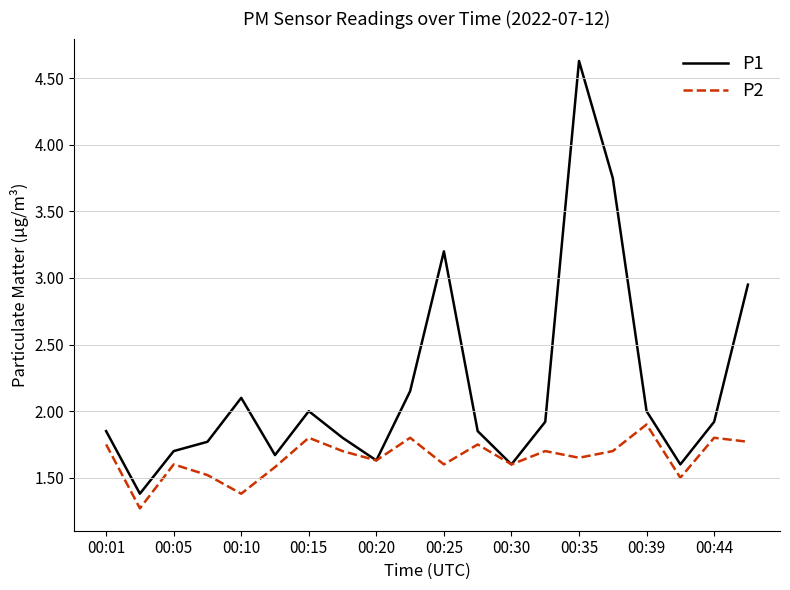

Which series has the largest total across all categories?

P1